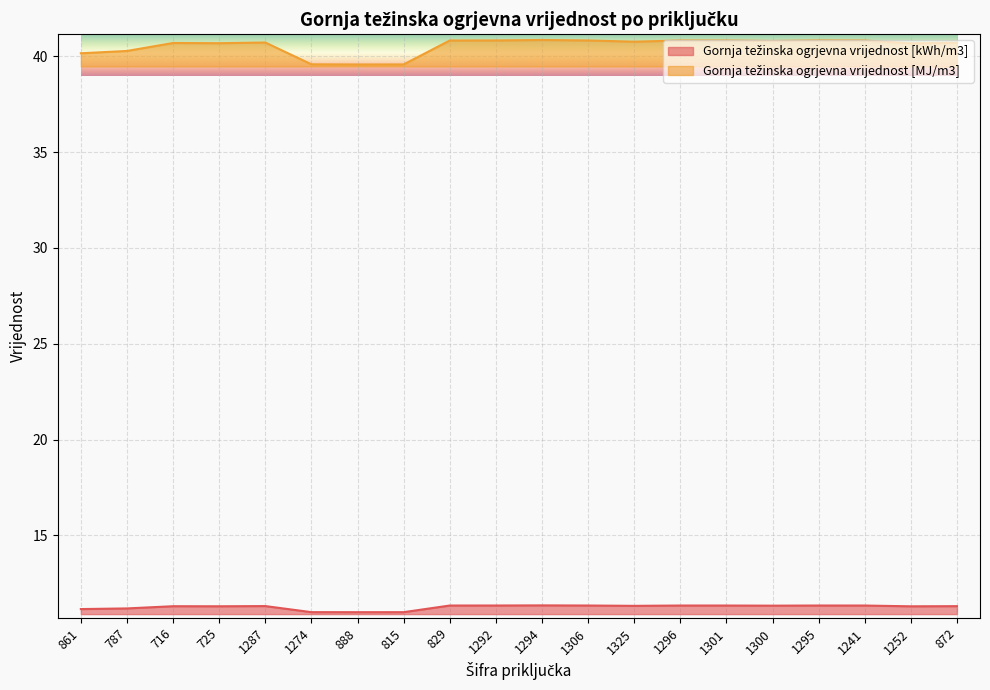

What is the sum of all Gornja težinska ogrjevna vrijednost [MJ/m3] values?

810.9